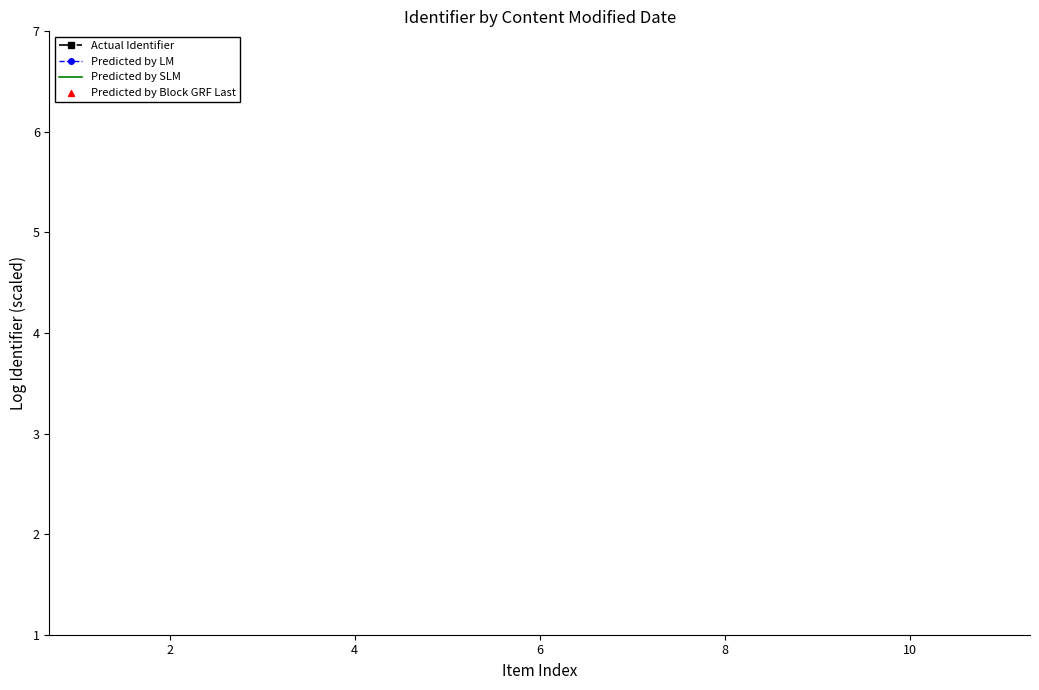

Which series has the largest total across all categories?

Predicted by LM